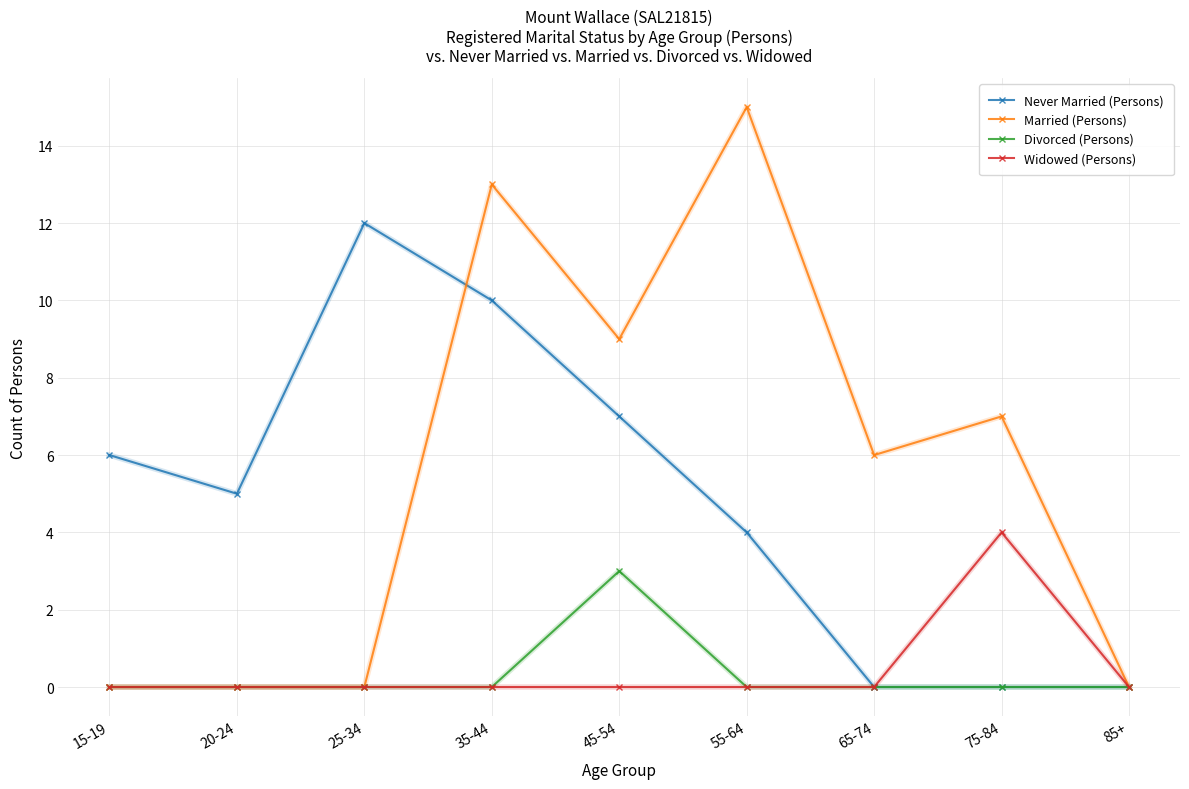

What is the total value across all series at 15-19?

6